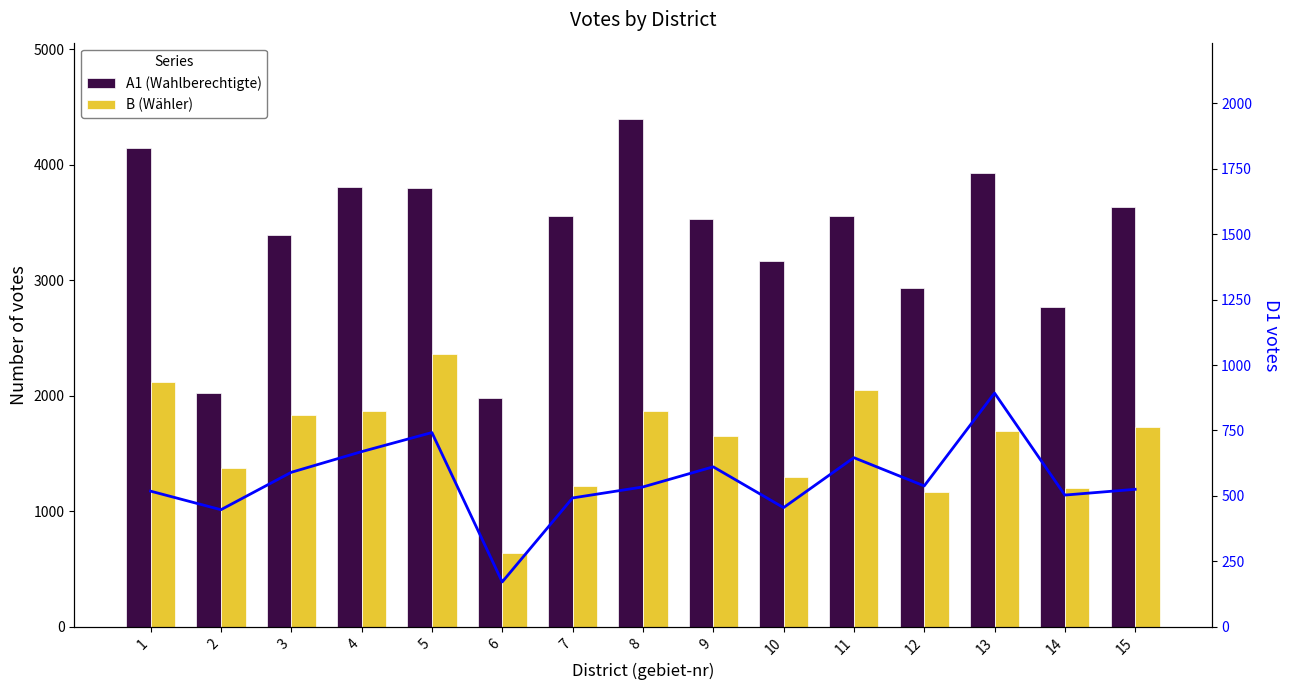

What value does the A1 (Wahlberechtigte) series have at 12?

2930